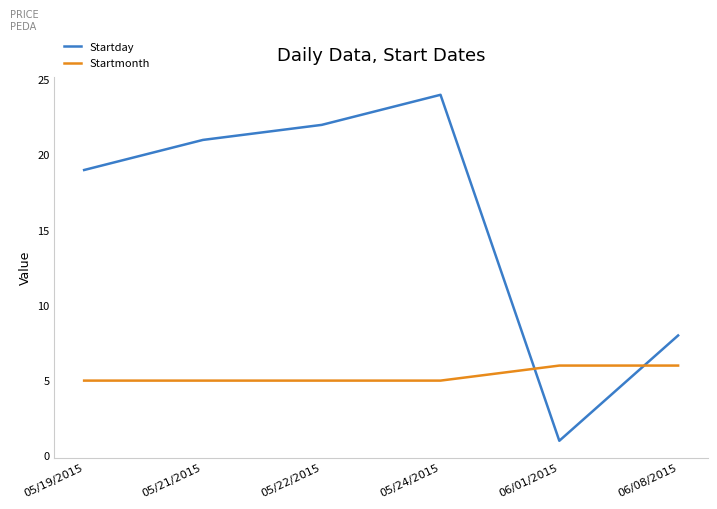

Which series has the widest spread of values?

Startday